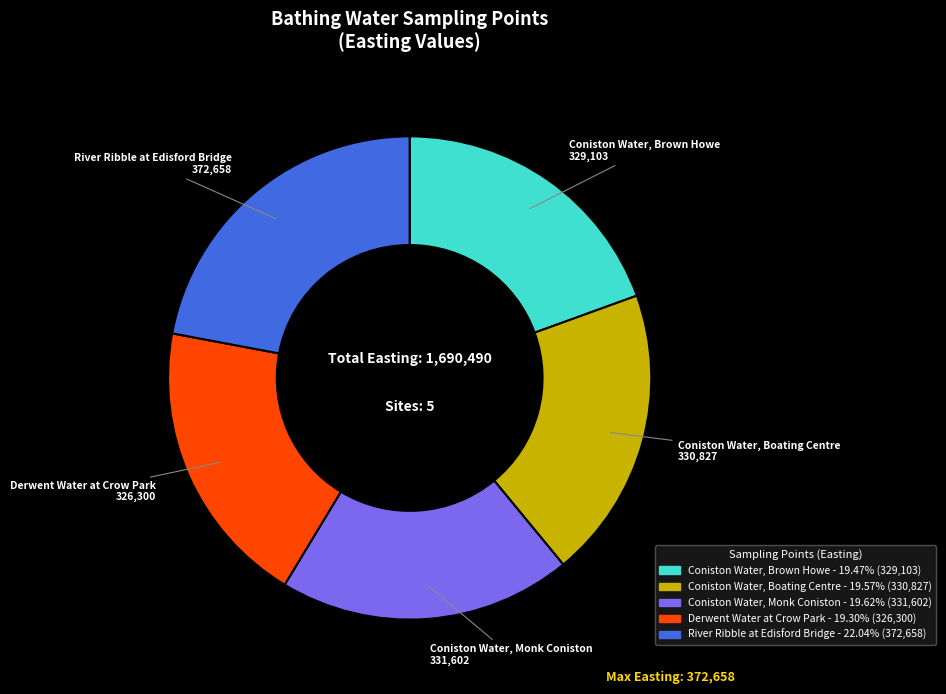

Do Coniston Water, Brown Howe and Coniston Water, Monk Coniston together represent more than half of the pie?

No